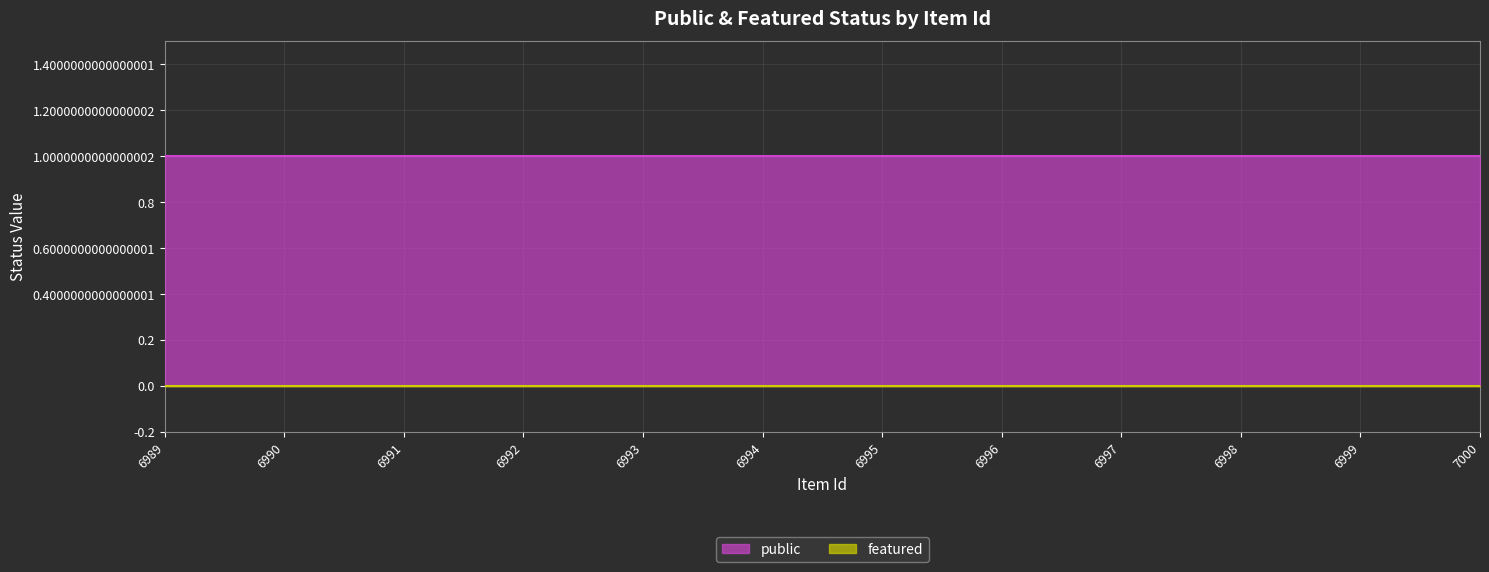

How many lines are shown in the chart?

2